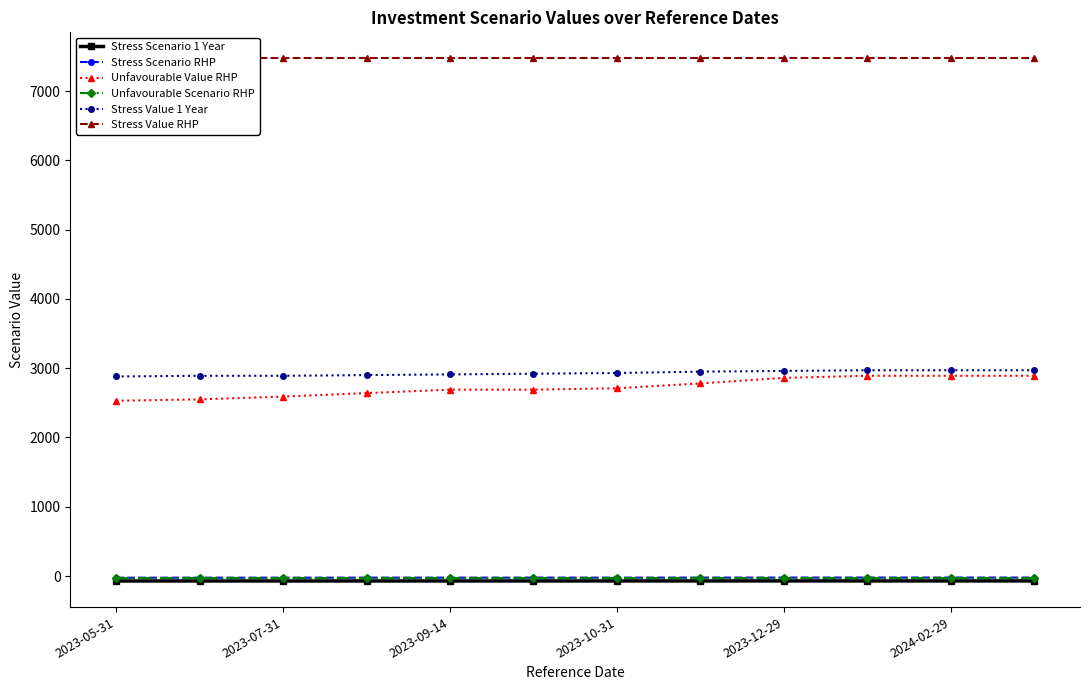

The Unfavourable Value RHP series shows 2780.0 at 7. True or false?

True